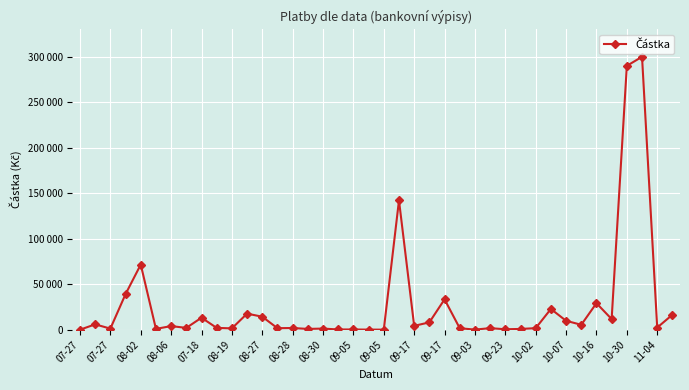

Does the chart have visible grid lines?

Yes